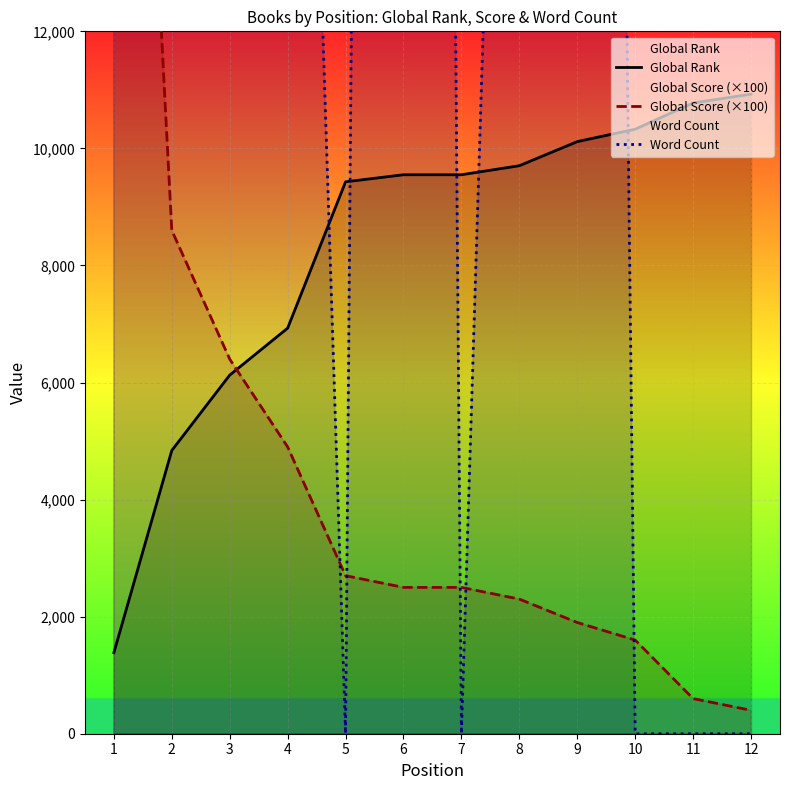

Is it true that Global Score (×100) equals 7045 at 1?

False